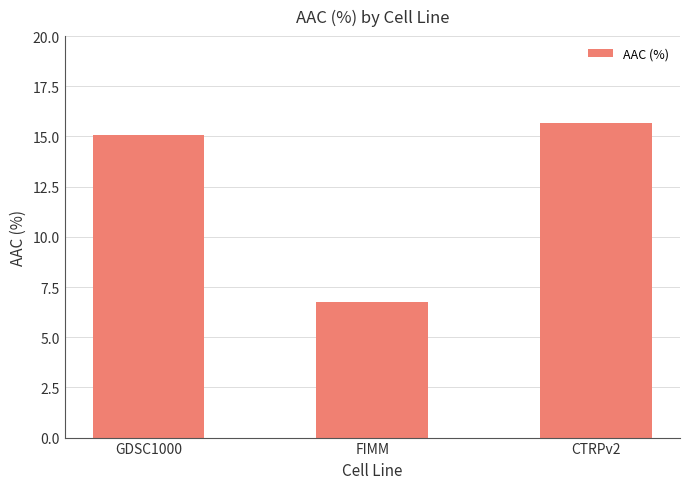

The value at CTRPv2 is 8.3. True or false?

False